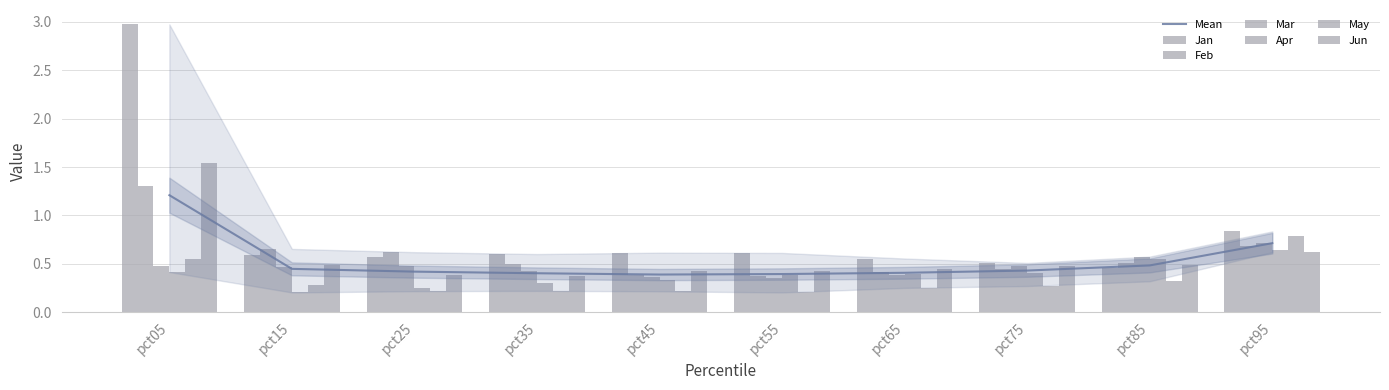

What is the maximum value for Apr?

0.6